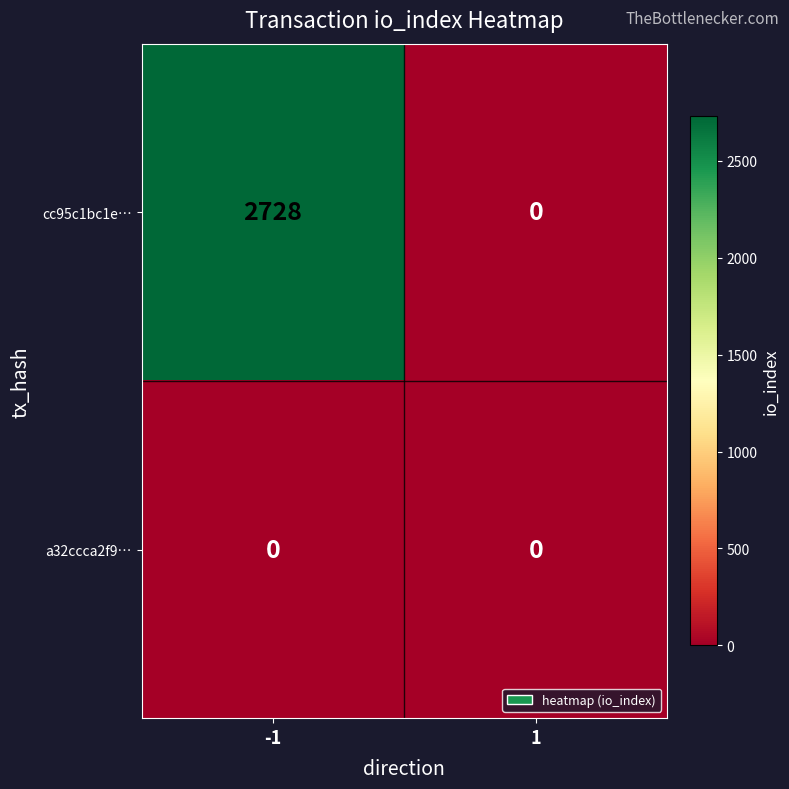

Between -1 and 1, which series saw the biggest shift?

cc95c1bc1e…